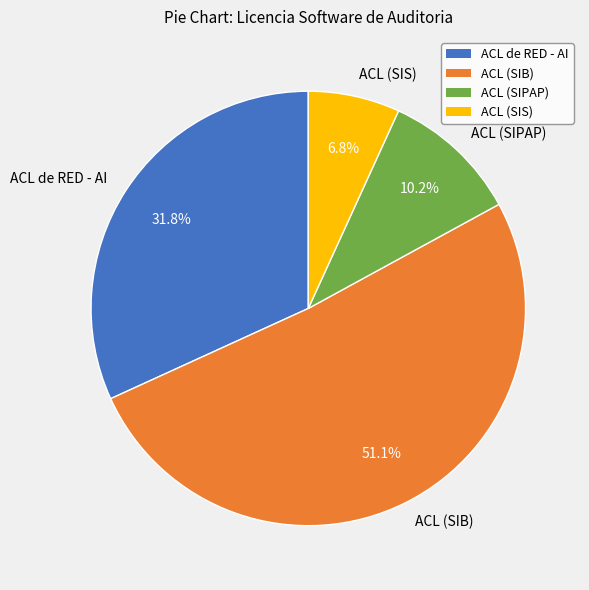

To the nearest percent, what portion does ACL de RED - AI represent?

32%